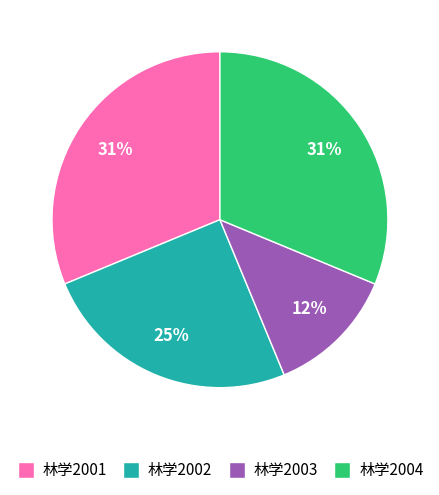

Count the number of slices in the pie.

4